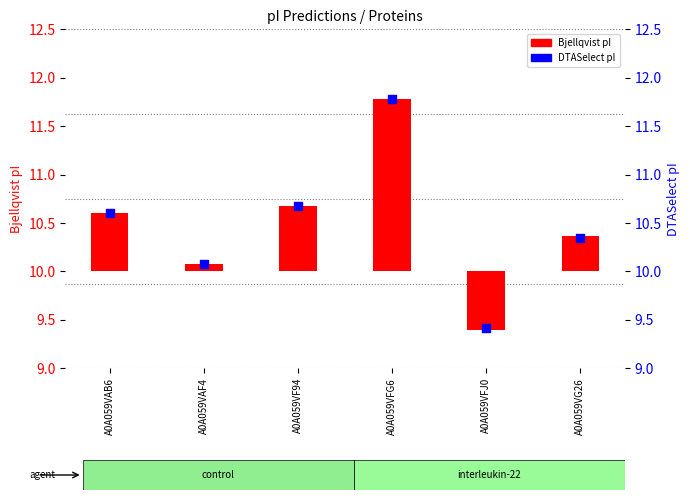

What is the ratio of the value at A0A059VAB6 to the value at A0A059VAF4?

1.1